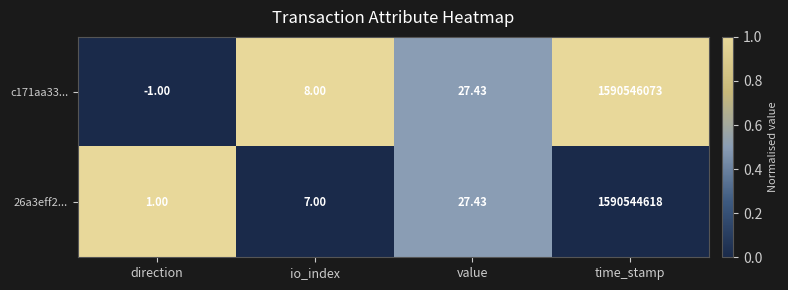

At which category is the sum across all series the highest?

time_stamp